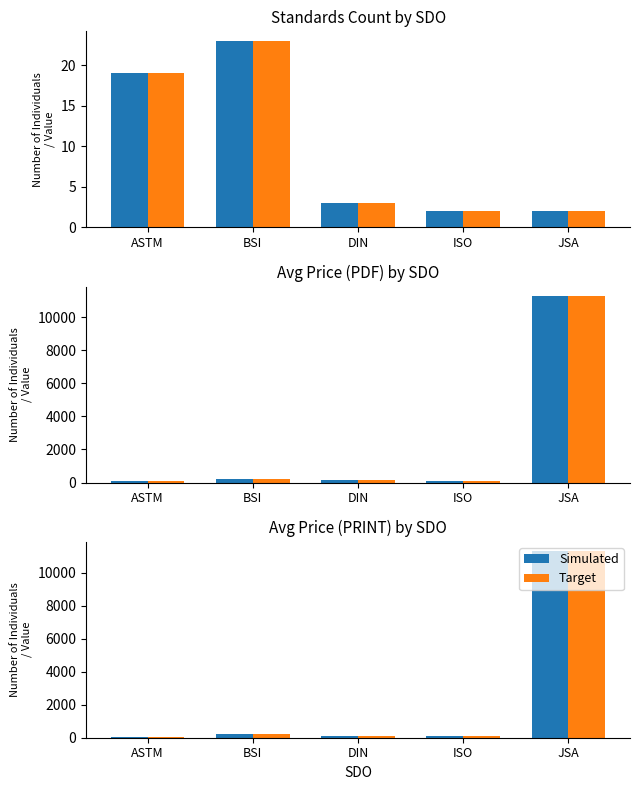

What is the label of the 3rd bar from the right?

DIN